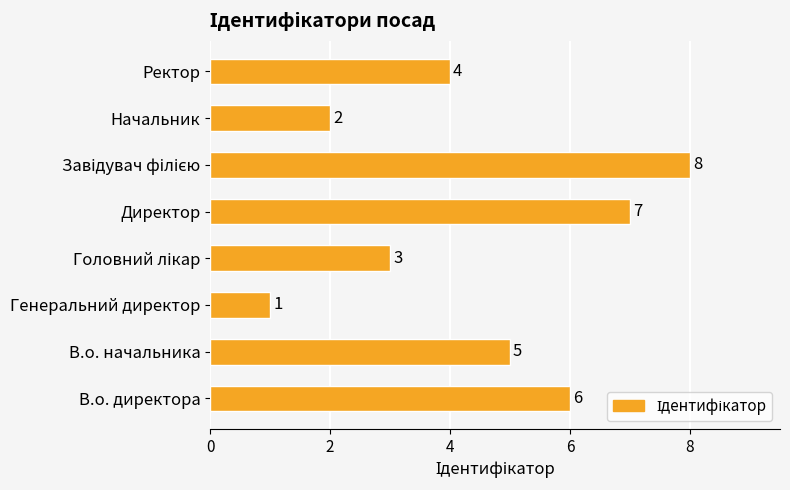

How many bars are there in total?

8